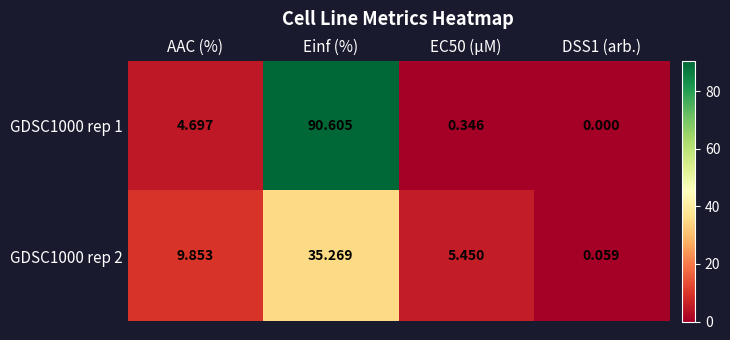

Is the value of GDSC1000 rep 1 at AAC (%) greater than the value of GDSC1000 rep 2 at Einf (%)?

No